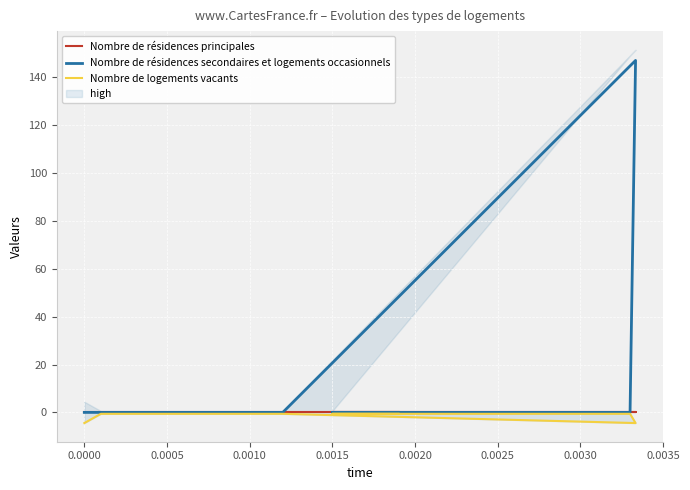

Does the chart display data point markers on the line(s)?

No